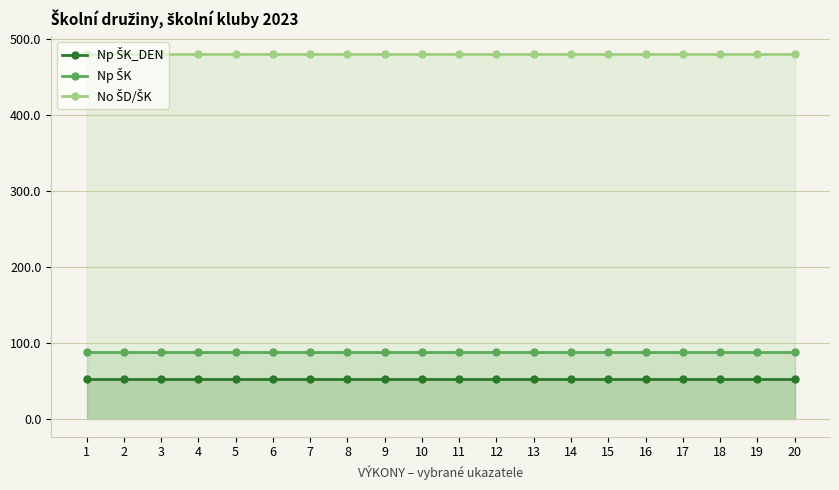

What is the smallest value displayed?

52.4